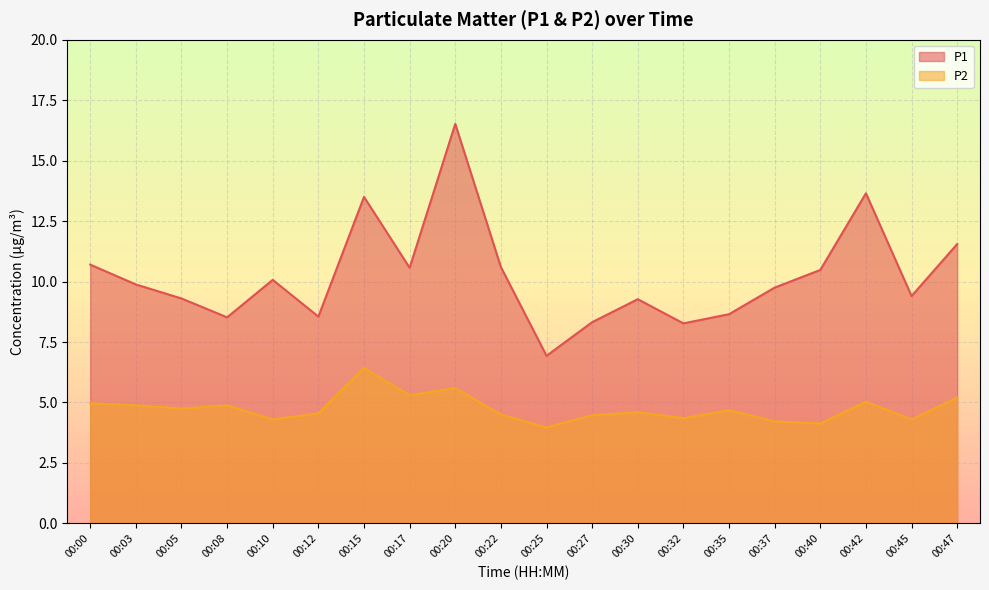

The value of P2 at 00:40 is 6.0. True or false?

False